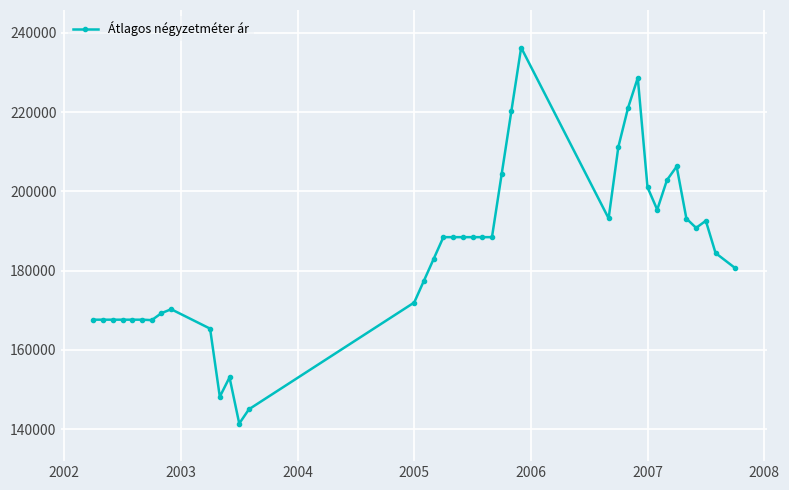

What is the minimum value shown in the chart?

141453